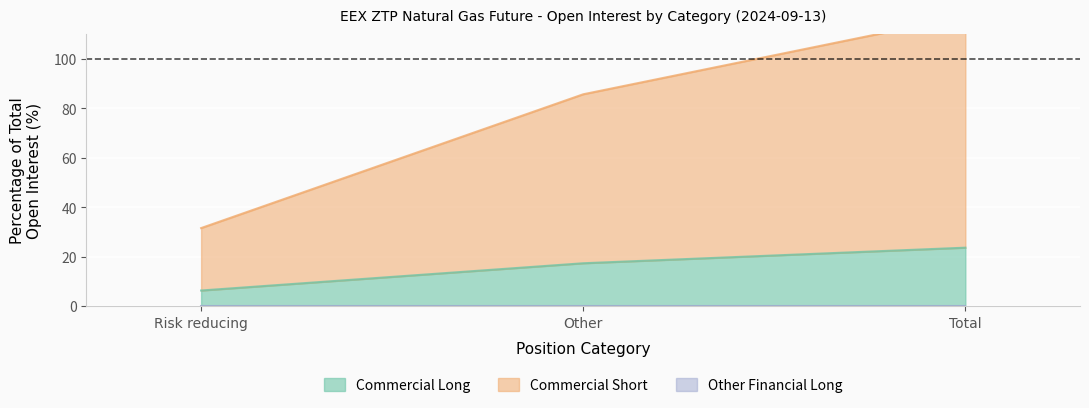

Reading right to left, what are all the values shown in this chart?

Commercial Long: 23.6	17.3	6.3
Commercial Short: 117.2	85.6	31.5